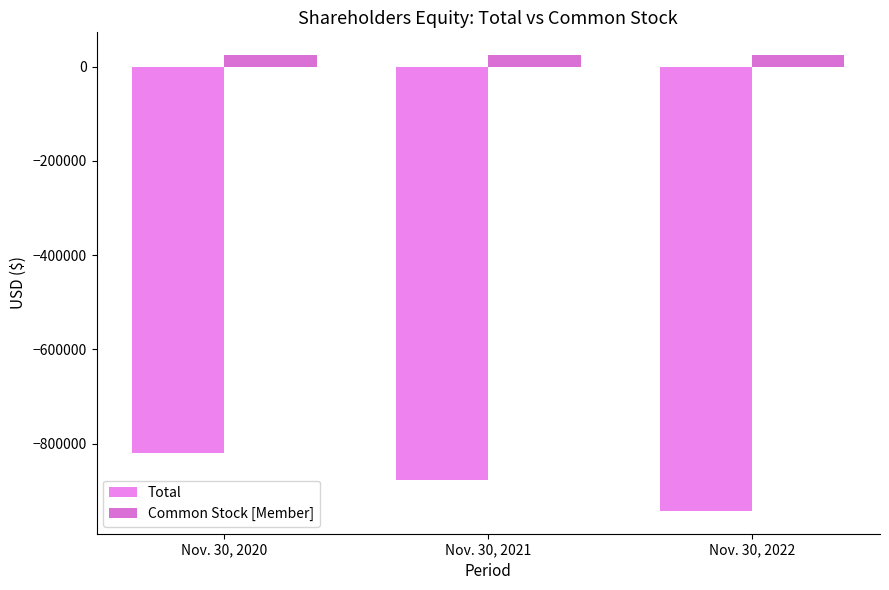

True or false: Common Stock [Member] has a value of 24403 at Nov. 30, 2022.

True